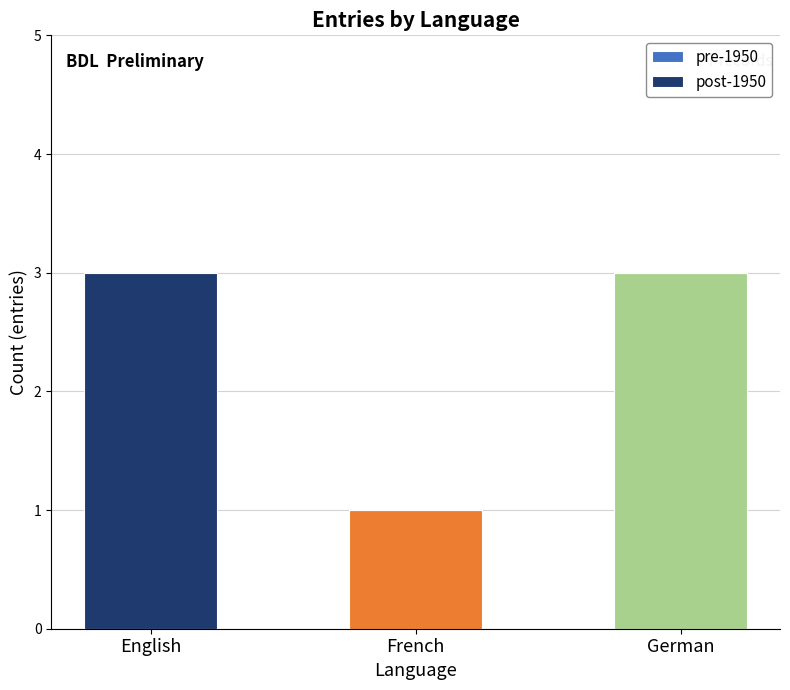

Are the bars horizontal?

No